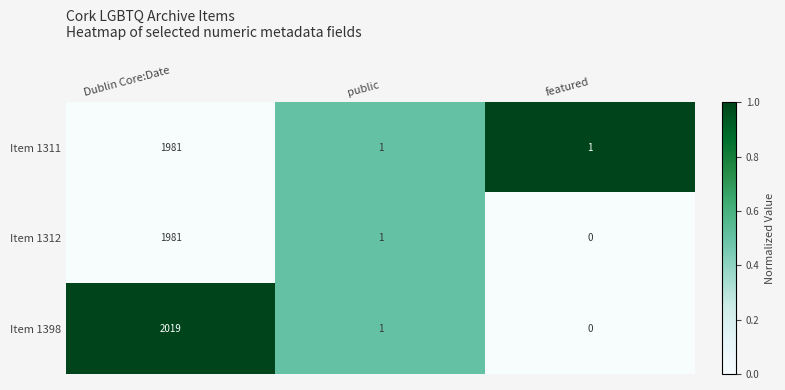

How many categories are shown in the chart?

3